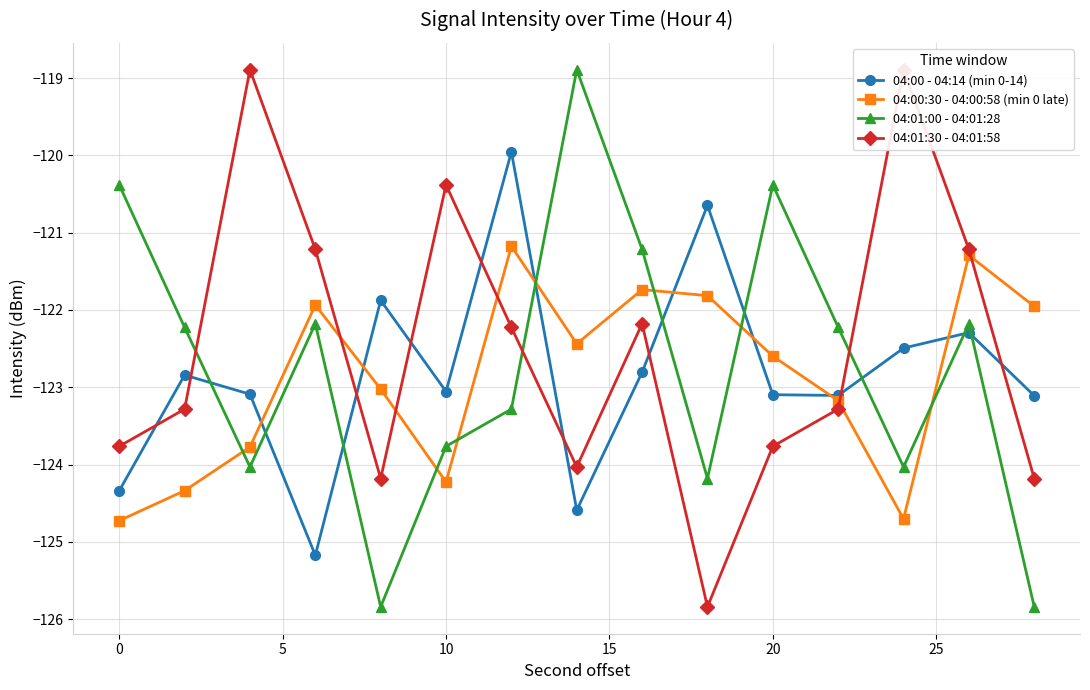

What is the minimum value for 04:00 - 04:14 (min 0-14)?

-125.2